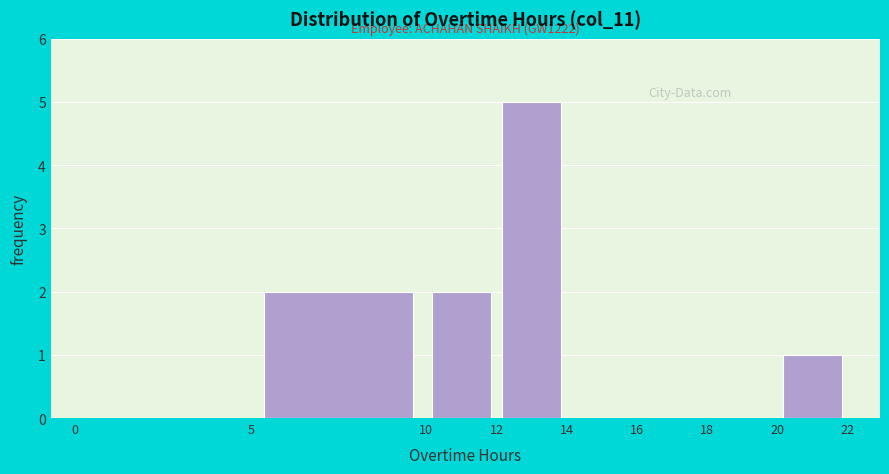

Which range on the x-axis has the tallest bar?

12 to 14